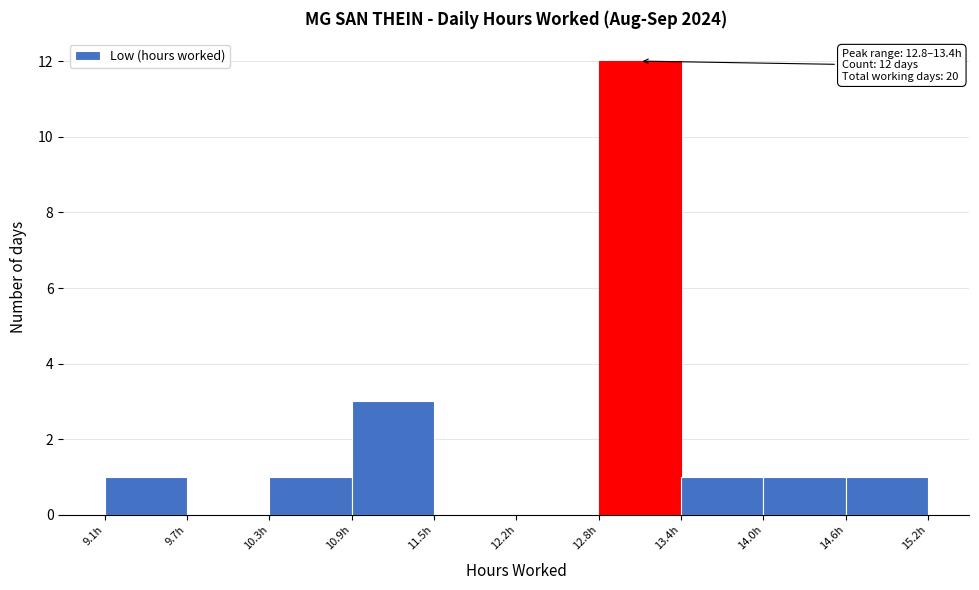

Which range on the x-axis has the tallest bar?

12.8 to 13.4